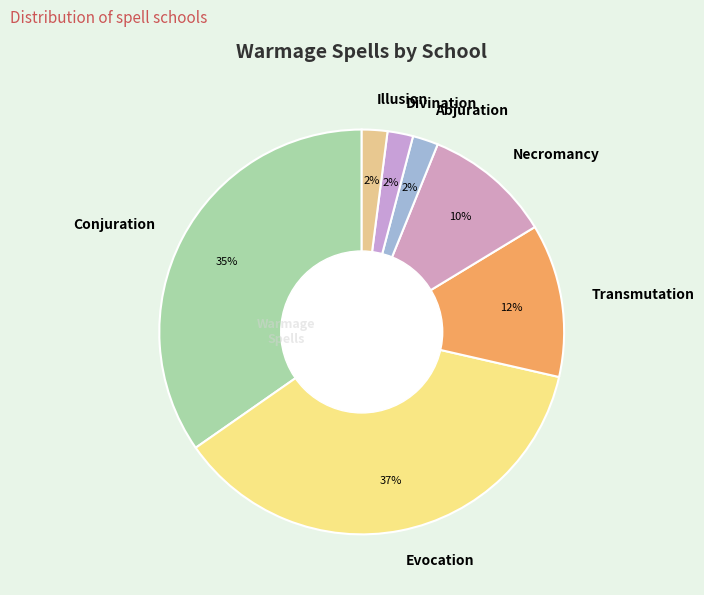

The Abjuration slice represents 2% of the pie. True or false?

True